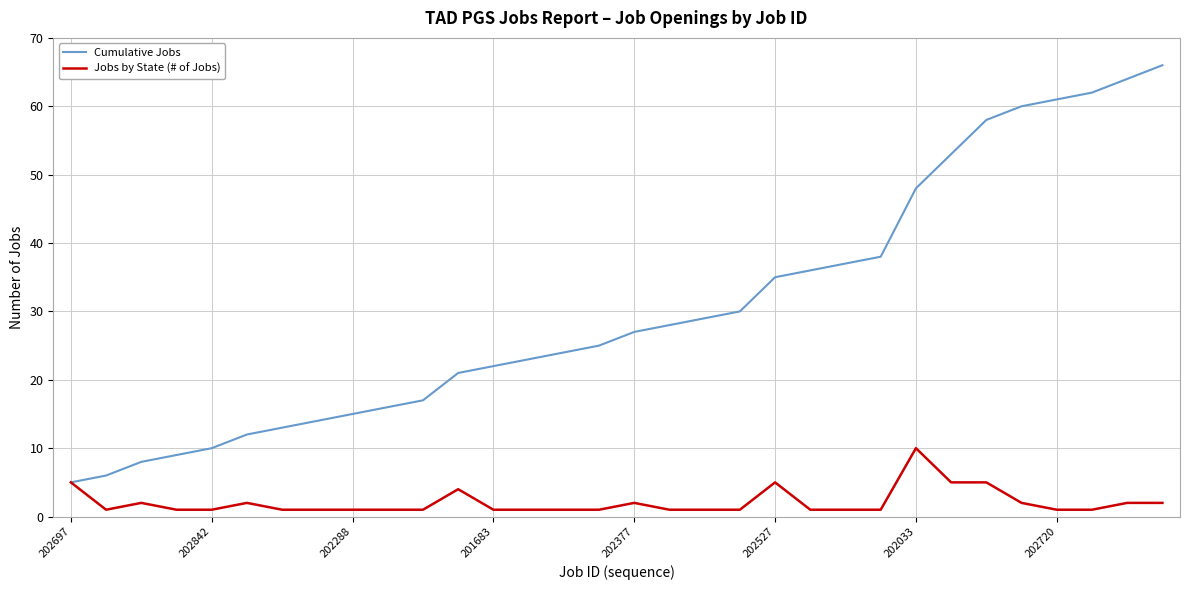

What is the difference between the maximum and minimum values in the Jobs by State (# of Jobs) series?

9